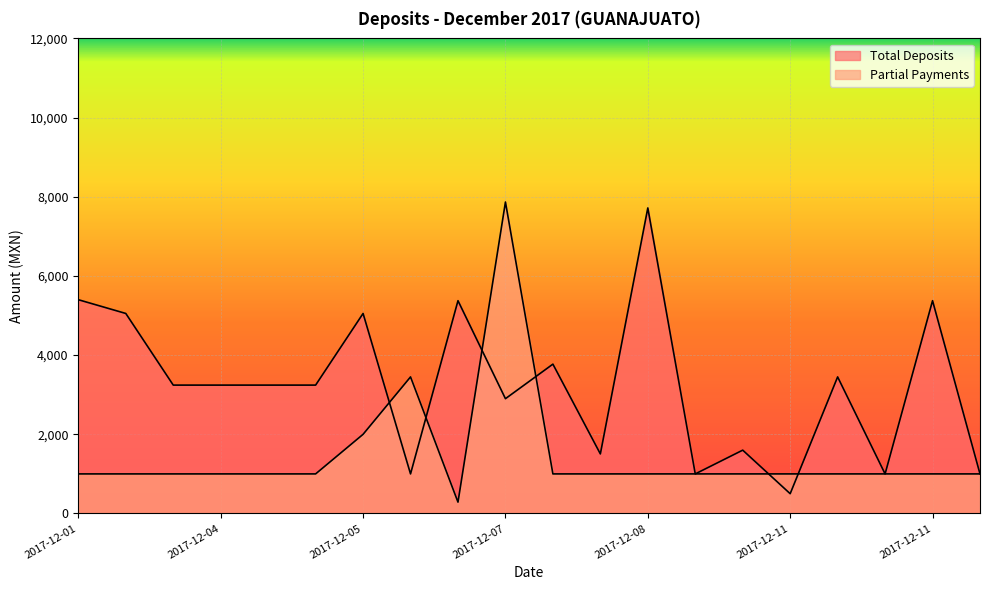

At which category is the sum across all series the highest?

2017-12-07